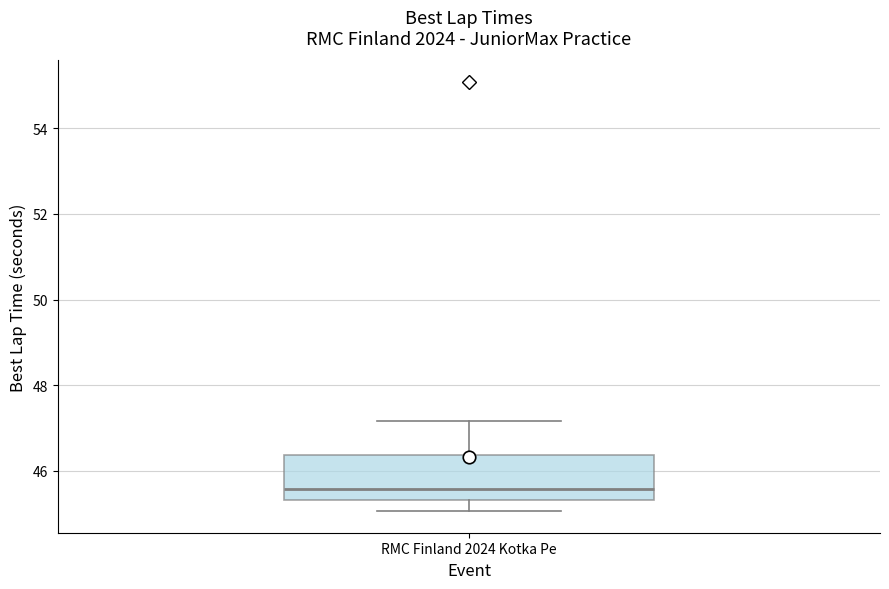

Where is the lower edge of the box for RMC Finland 2024 Kotka Pe on the y-axis? The values are not printed on the chart, so give them approximately, as read against the axis.

45.4